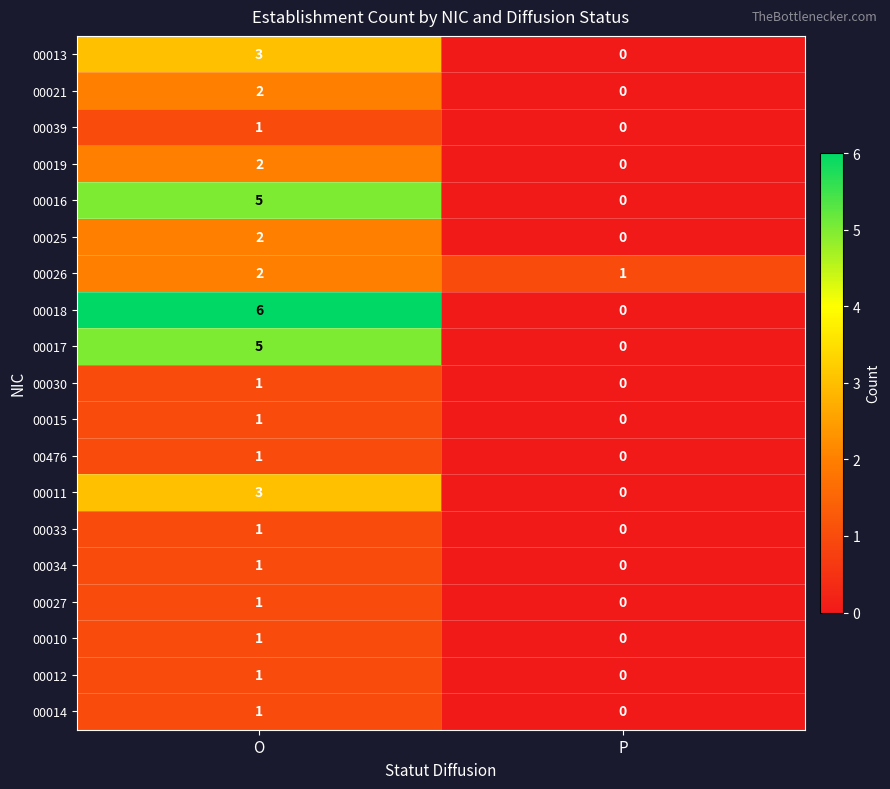

Which series has the widest spread of values?

00018